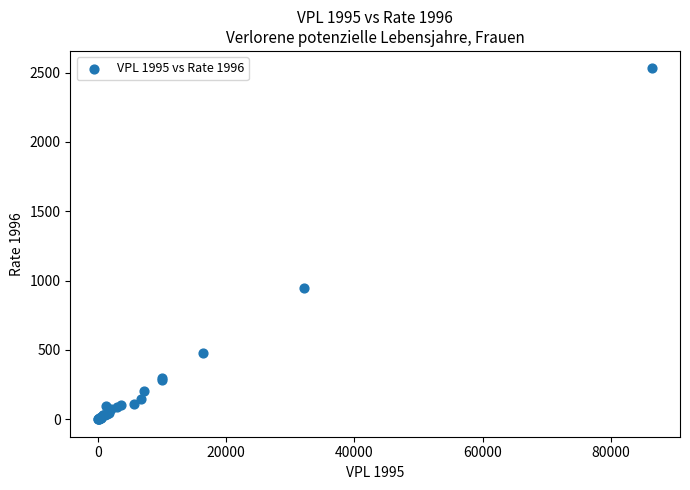

What Y value in the scatter plot is closest to 1265?

946.3